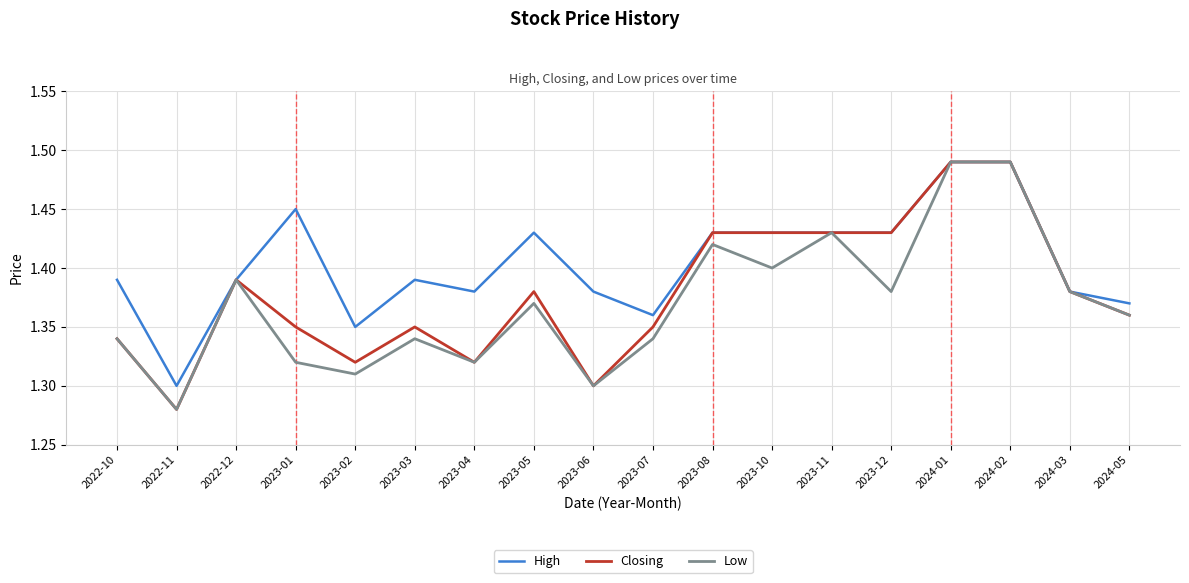

True or false: Closing has more than 0 interior local peaks.

True